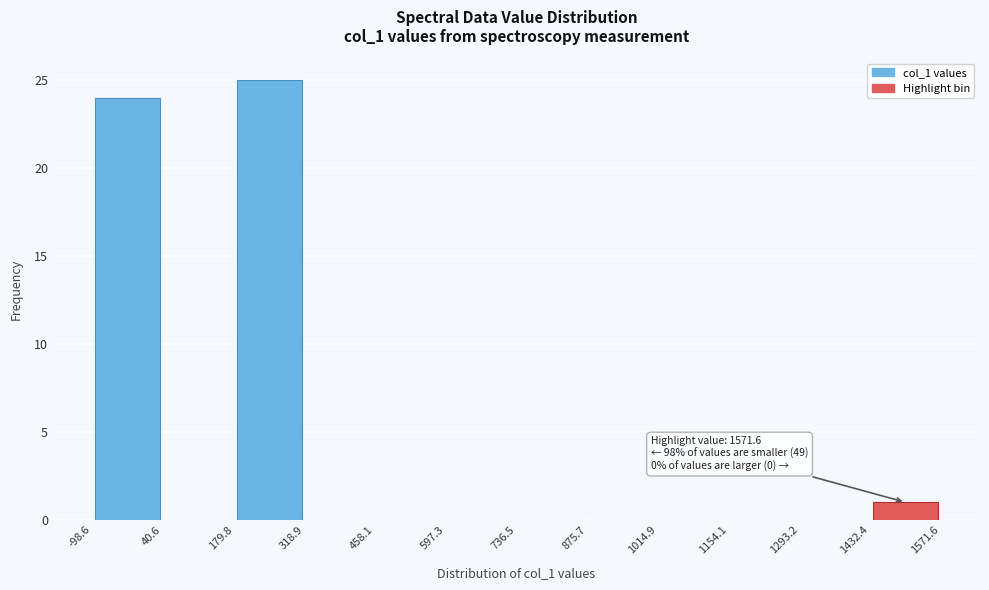

Over which range of the x-axis is the bar tallest?

179.8 to 318.9